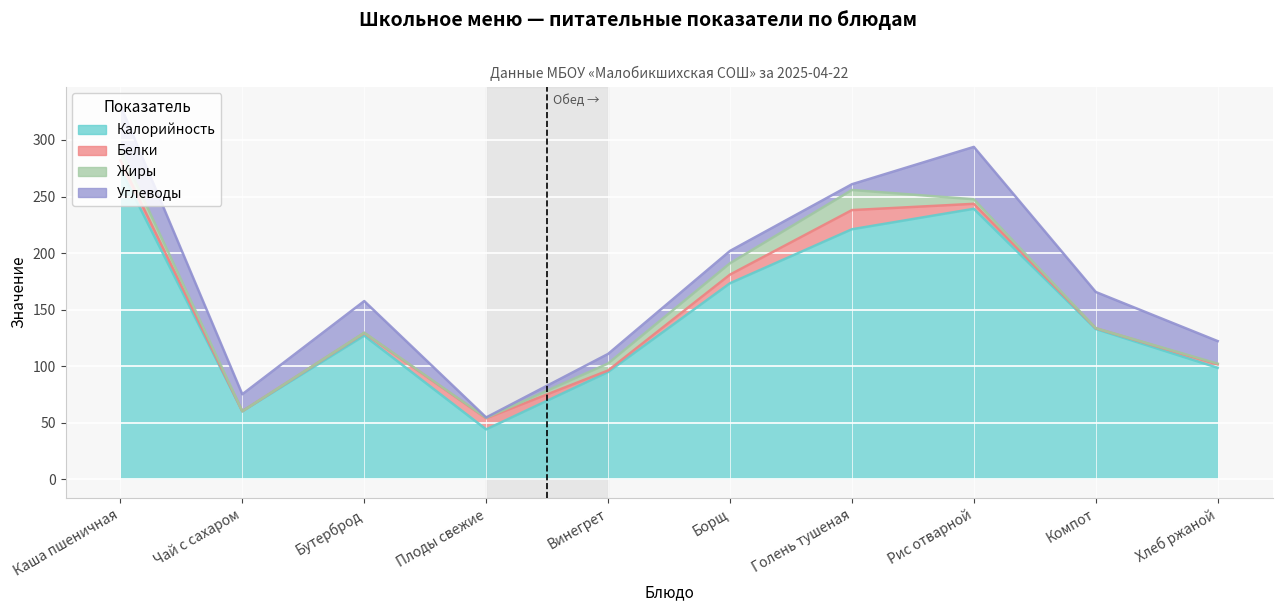

At Борщ, list the series in order from smallest to largest.

Белки, Жиры, Углеводы, Калорийность